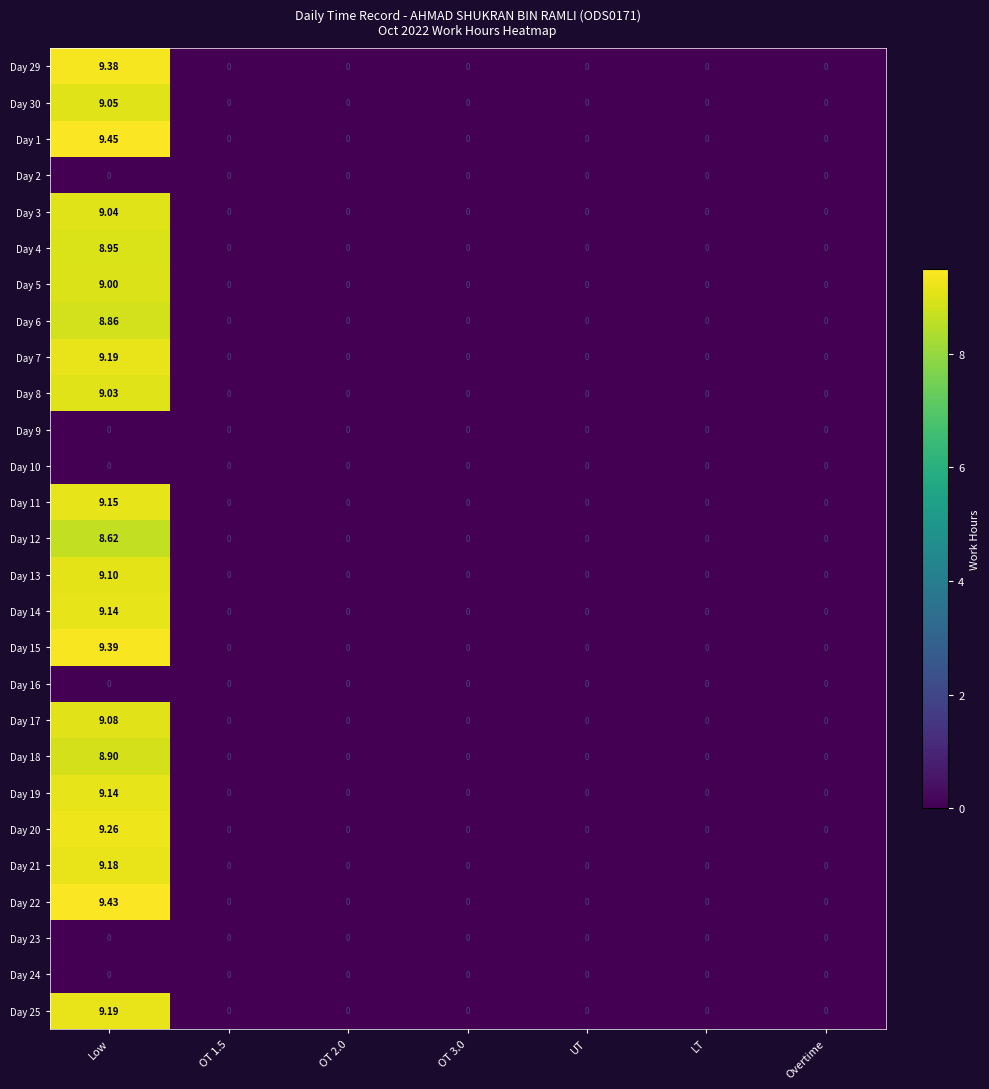

At which category does the chart reach its peak across all series?

Low